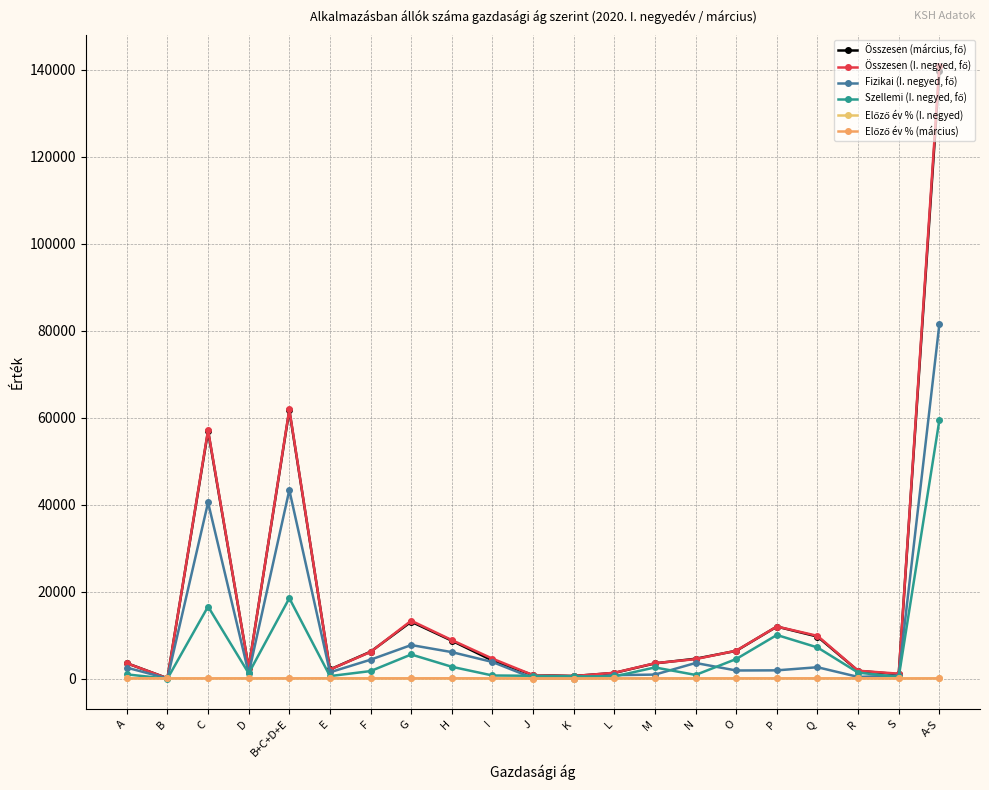

Does the chart have visible grid lines?

Yes